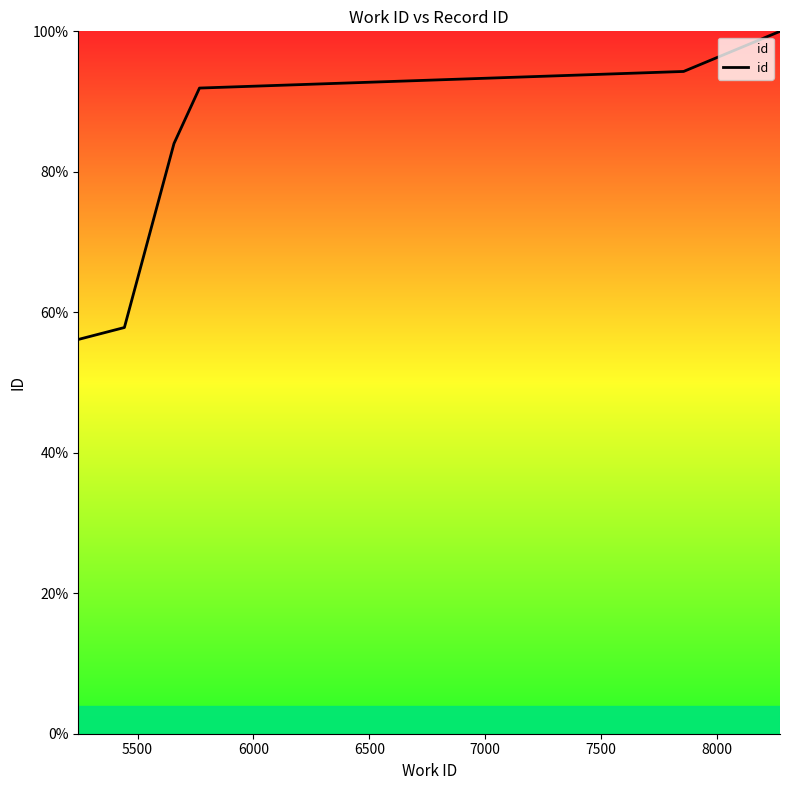

What is the sum of all values?

484.2